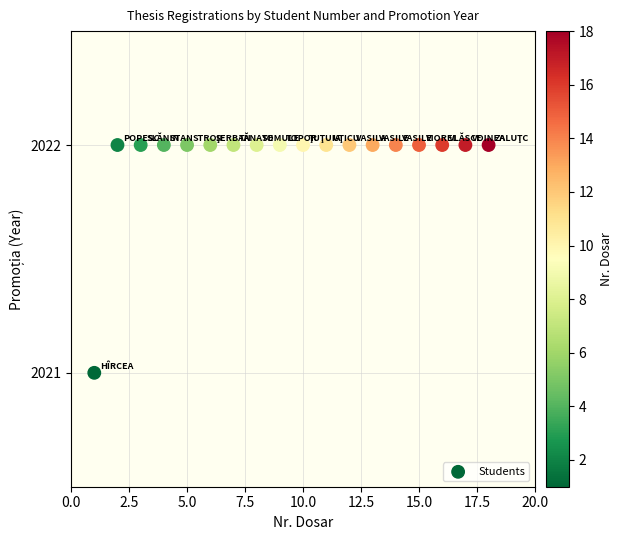

What is the range of X values (max minus min)?

17